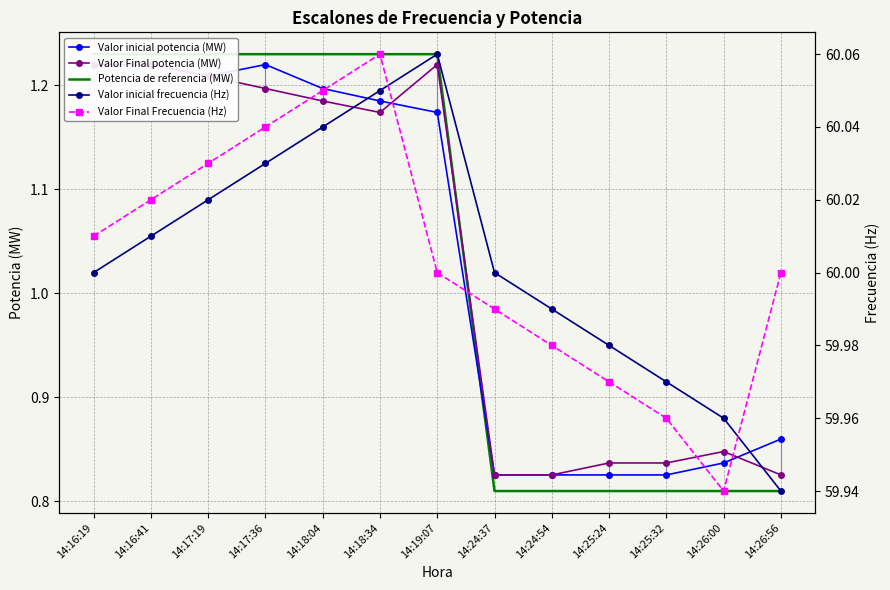

At 14:16:41, list the series in order from largest to smallest.

Valor Final Frecuencia (Hz), Valor inicial frecuencia (Hz), Potencia de referencia (MW), Valor inicial potencia (MW), Valor Final potencia (MW)